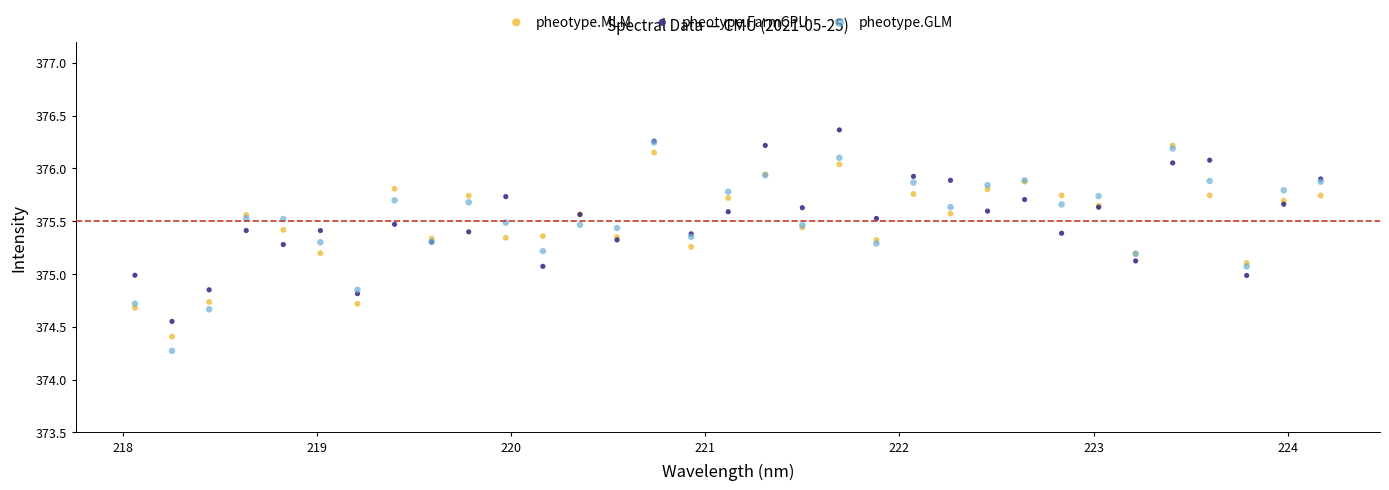

Which series has the widest spread of Y values?

pheotype.GLM